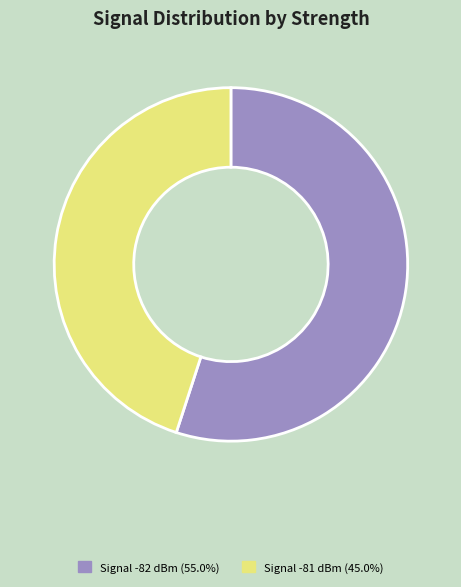

Is there any slice that represents more than half of the pie?

Yes